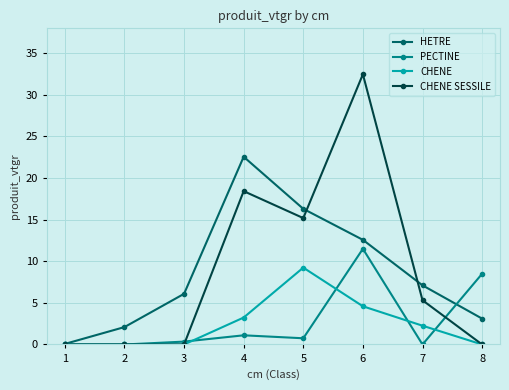

List the series in order of their peak value, lowest first.

CHENE, PECTINE, HETRE, CHENE SESSILE